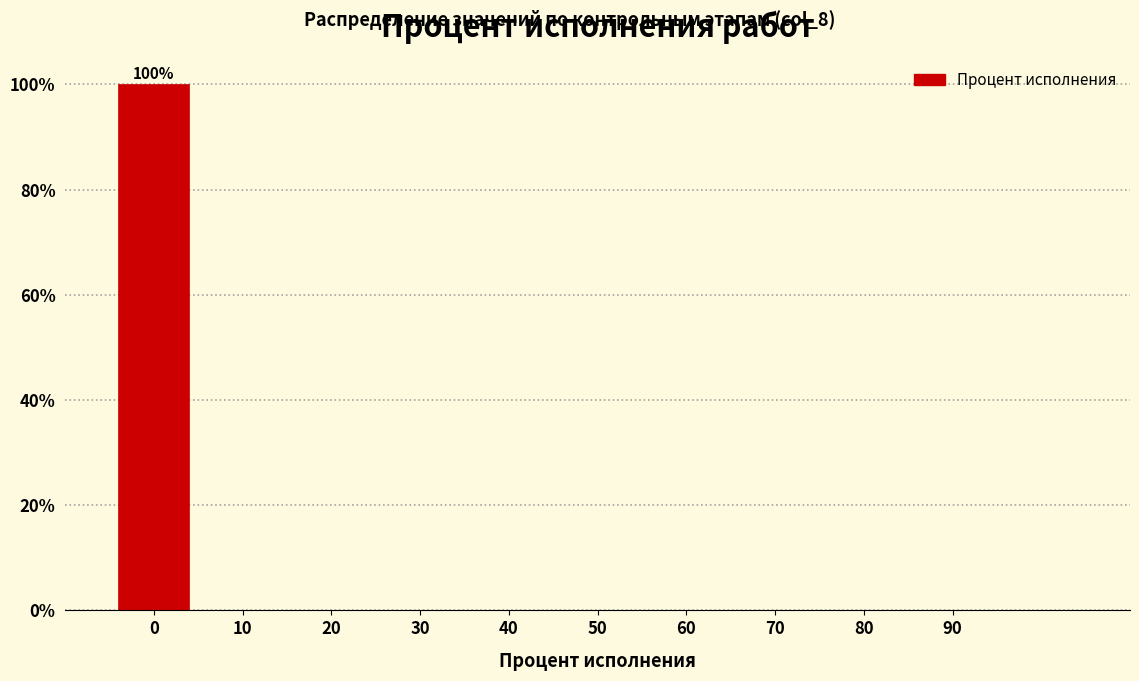

Over which range of the x-axis is the bar tallest?

-5 to 5